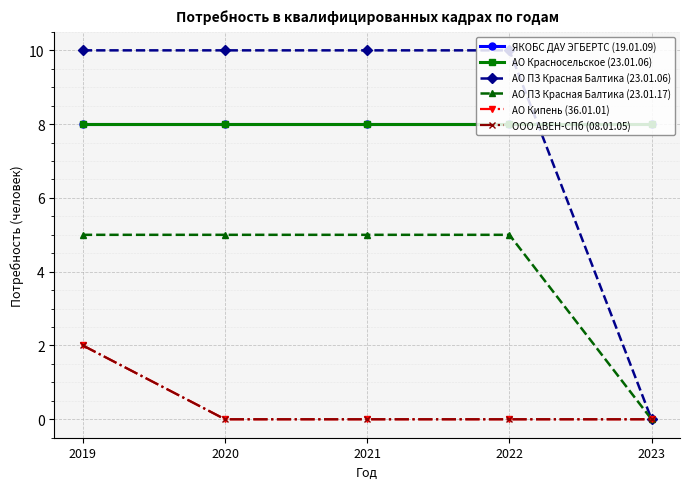

Reading right to left, transcribe all the data shown in this chart.

ЯКОБС ДАУ ЭГБЕРТС (19.01.09): 2023=8	2022=8	2021=8	2020=8	2019=8
АО Красносельское (23.01.06): 2023=8	2022=8	2021=8	2020=8	2019=8
АО ПЗ Красная Балтика (23.01.06): 2023=0	2022=10	2021=10	2020=10	2019=10
АО ПЗ Красная Балтика (23.01.17): 2023=0	2022=5	2021=5	2020=5	2019=5
АО Кипень (36.01.01): 2023=0	2022=0	2021=0	2020=0	2019=2
ООО АВЕН-СПб (08.01.05): 2023=0	2022=0	2021=0	2020=0	2019=2